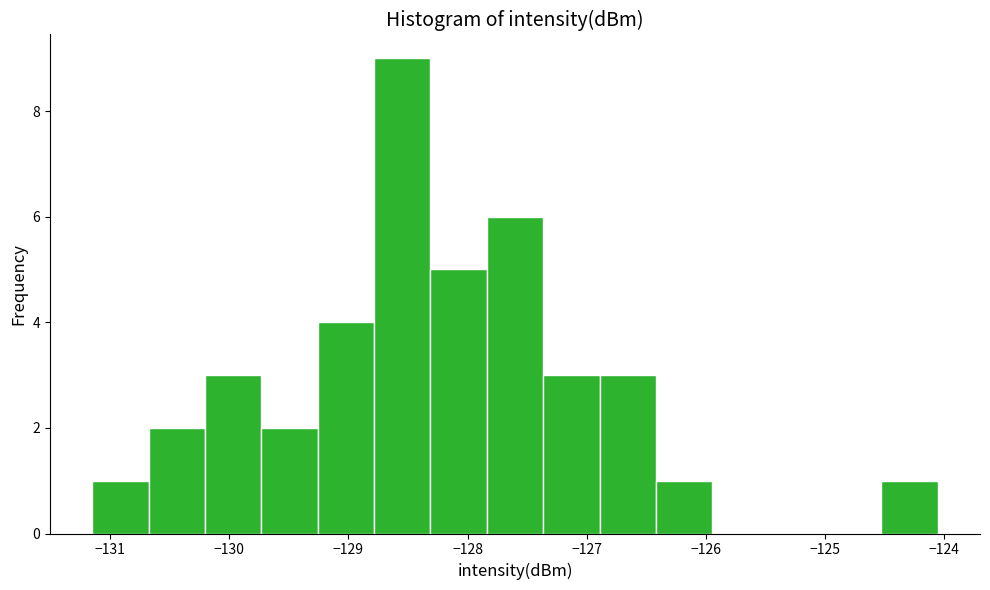

Reading left to right, transcribe this chart: for each bar, give the range it covers on the x-axis and its height. Neither the bar edges nor the heights are printed on the chart, so give them approximately, as read against the axes.

-131.1 to -130.7: 1
-130.7 to -130.2: 2
-130.2 to -129.7: 3
-129.7 to -129.3: 2
-129.3 to -128.8: 4
-128.8 to -128.3: 9
-128.3 to -127.8: 5
-127.8 to -127.4: 6
-127.4 to -126.9: 3
-126.9 to -126.4: 3
-126.4 to -125.9: 1
-125.9 to -125.5: 0
-125.5 to -125.0: 0
-125.0 to -124.5: 0
-124.5 to -124.1: 1